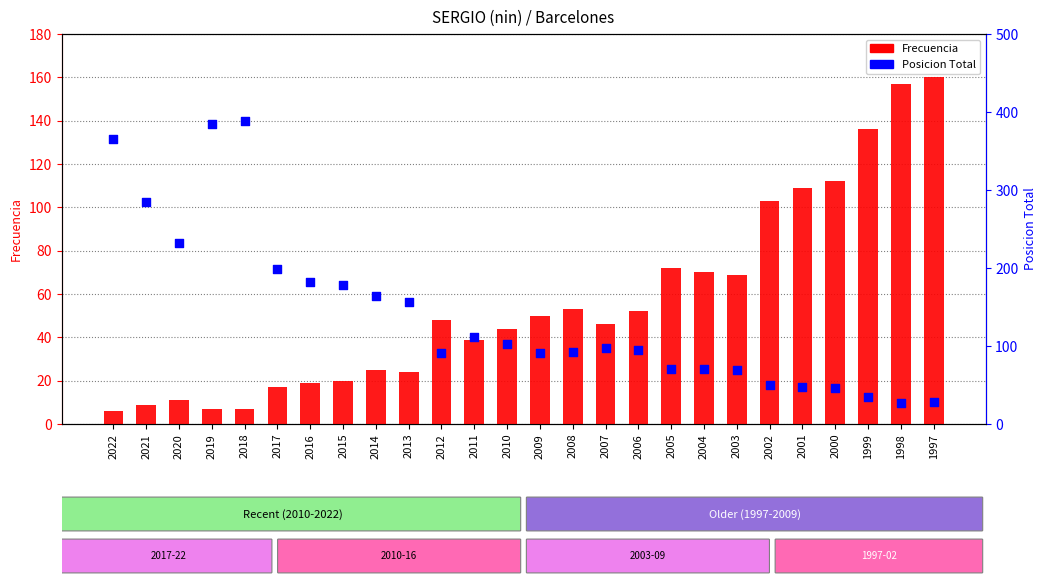

At how many categories does at least one series exceed 56?

26